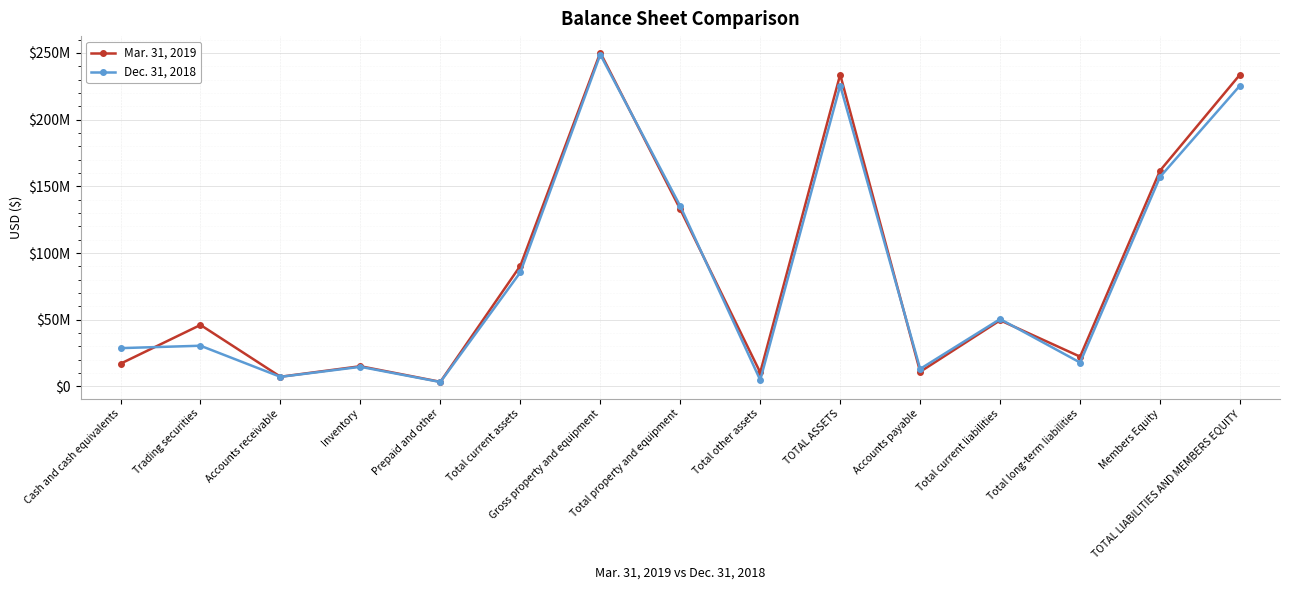

Which series has the largest range (max minus min)?

Mar. 31, 2019